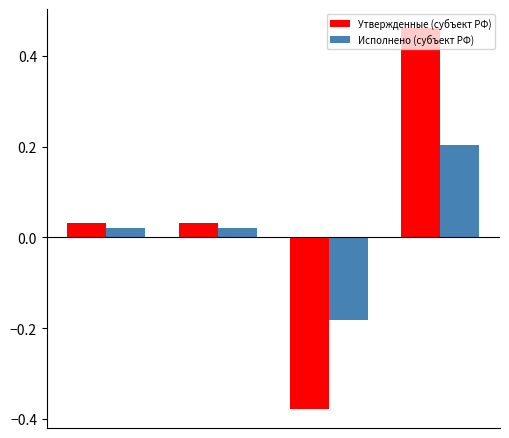

Reading left to right, what are all the values shown in this chart?

Утвержденные (субъект РФ): 0.0	0.0	-0.4	0.5
Исполнено (субъект РФ): 0.0	0.0	-0.2	0.2